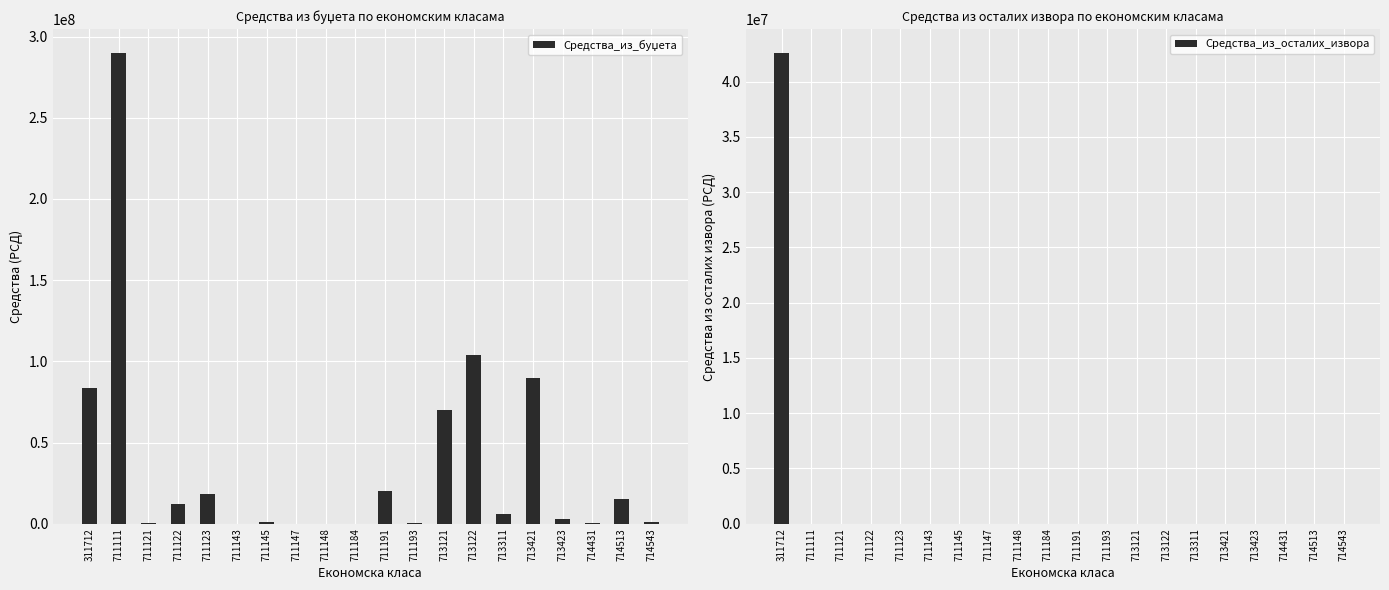

Reading right to left, list all the values displayed in this chart.

Средства_из_буџета: 714543=1000000.0	714513=15000000.0	714431=300000.0	713423=3000000.0	713421=90000000.0	713311=6000000.0	713122=104000000.0	713121=70000000.0	711193=500000.0	711191=20000000.0	711184=20000.0	711148=1000.0	711147=100000.0	711145=1000000.0	711143=10000.0	711123=18000000.0	711122=12000000.0	711121=300000.0	711111=290000000.0	311712=83811035.5
Средства_из_осталих_извора: 714543=0.0	714513=0.0	714431=0.0	713423=0.0	713421=0.0	713311=0.0	713122=0.0	713121=0.0	711193=0.0	711191=0.0	711184=0.0	711148=0.0	711147=0.0	711145=0.0	711143=0.0	711123=0.0	711122=0.0	711121=0.0	711111=0.0	311712=42613145.5